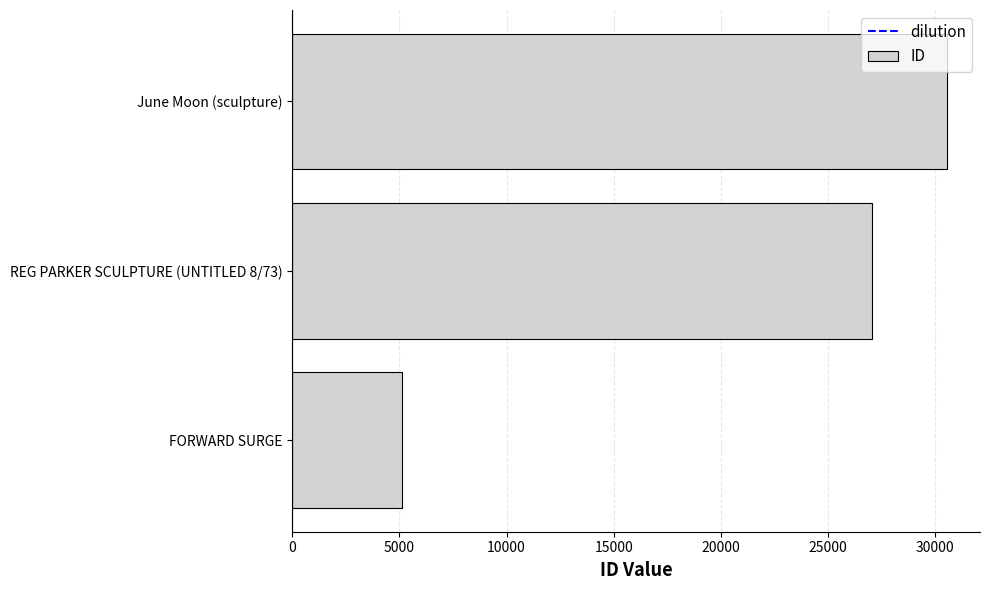

List the labels in order of value, largest first.

June Moon (sculpture), REG PARKER SCULPTURE (UNTITLED 8/73), FORWARD SURGE